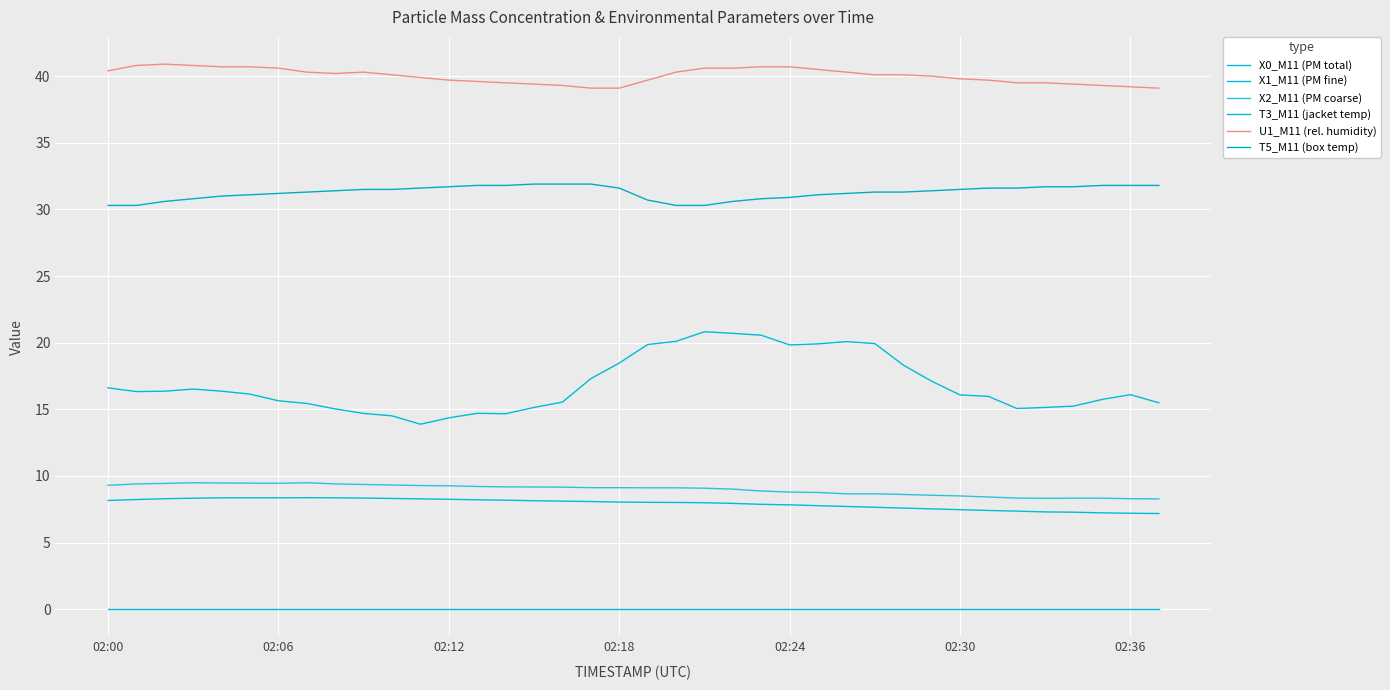

Which category has the lowest value in the U1_M11 (rel. humidity) series?

17